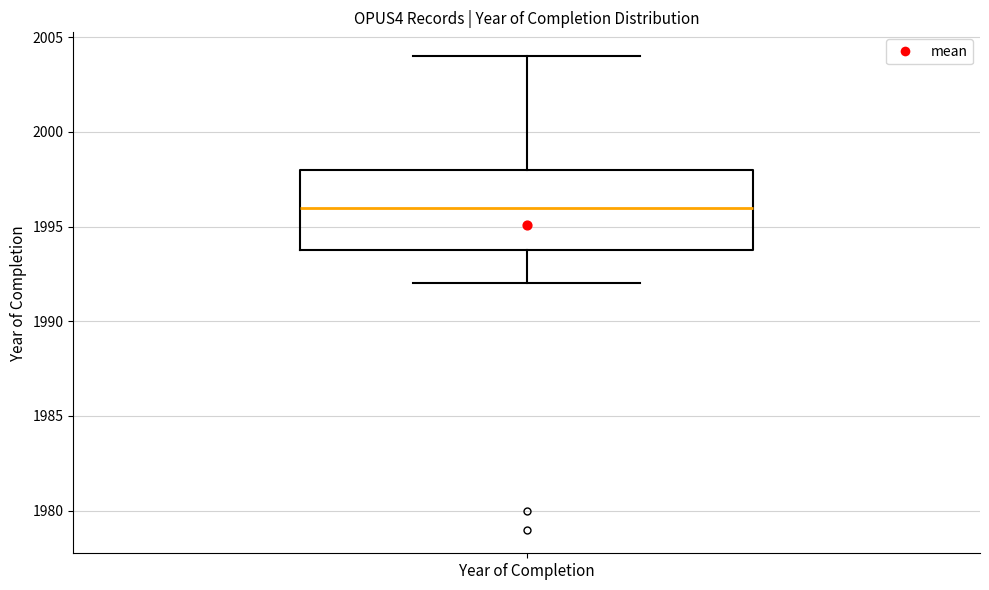

Transcribe this box plot: give where the median line is, the range the box spans, and where the two whiskers end, as read against the y-axis. The values are not printed on the chart, so give them approximately, as read against the axis.

median 1996, box 1994 to 1998, whiskers 1992 to 2004